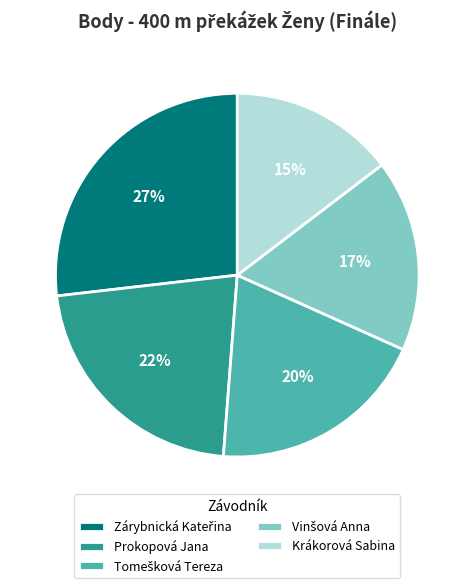

Is there a majority slice in this chart?

No